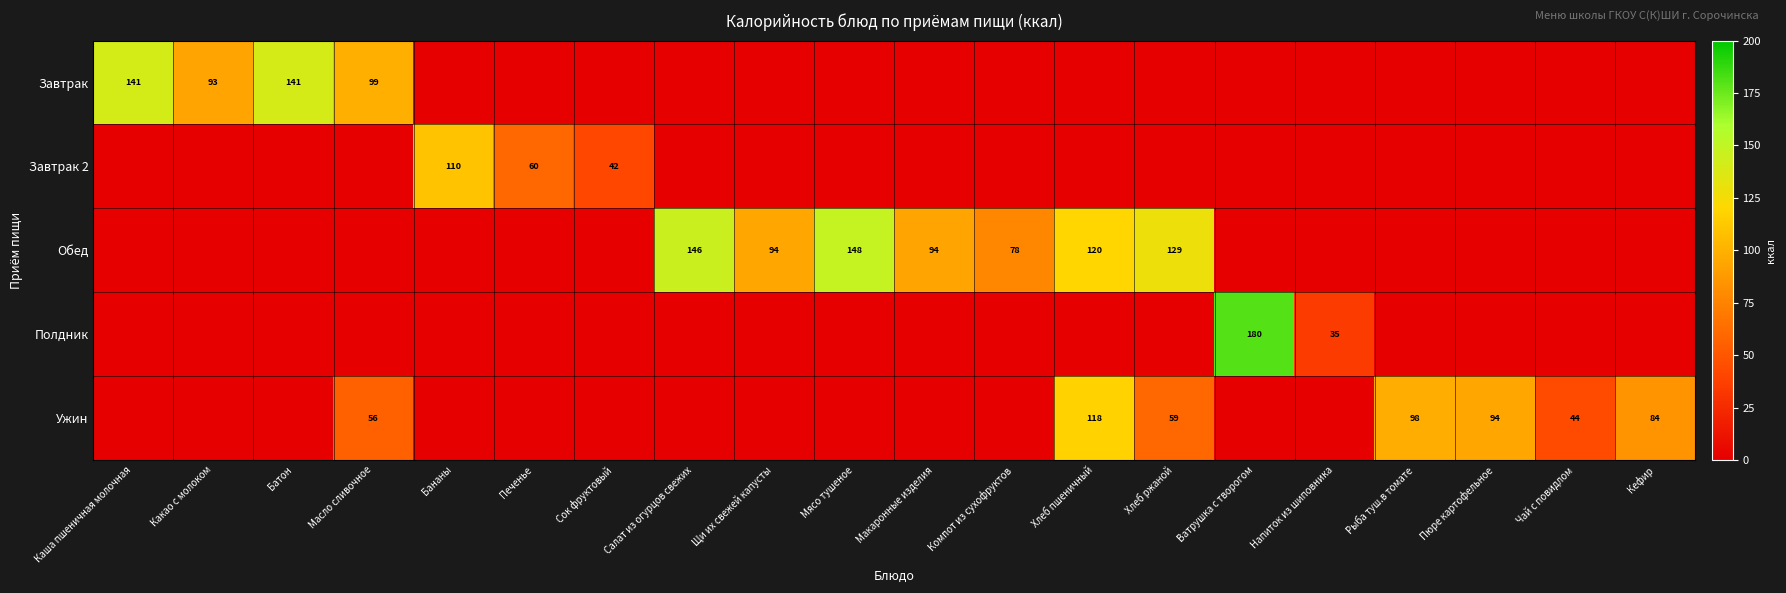

The value of Завтрак 2 at Печенье is 60. True or false?

True